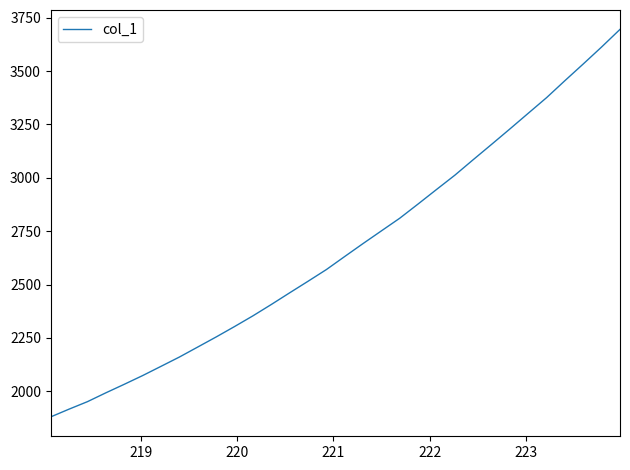

What is the maximum value shown in the chart?

3695.6